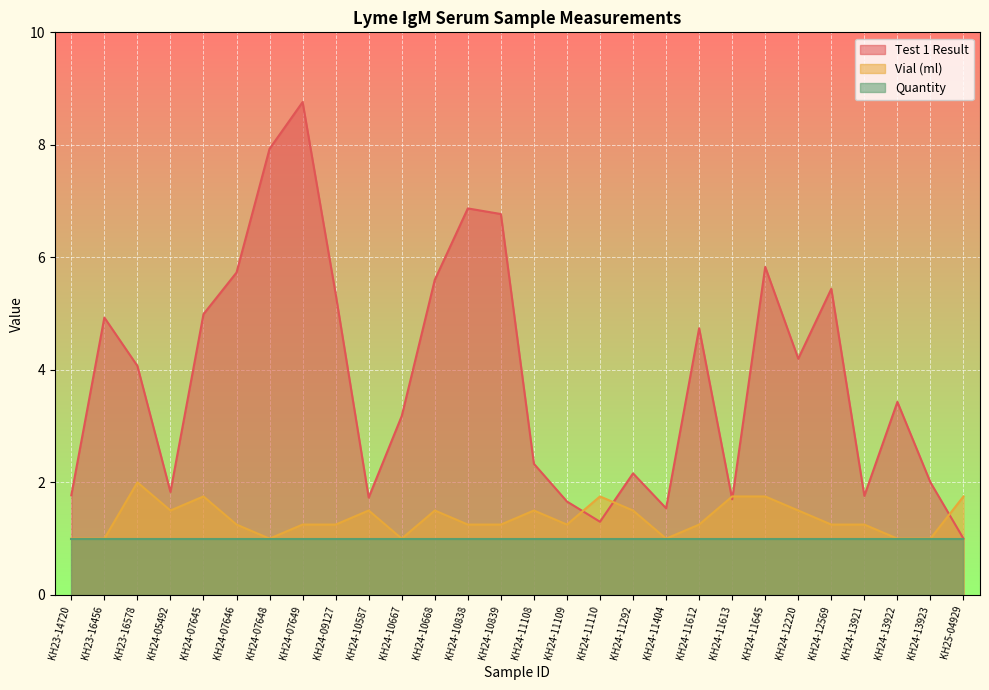

How many lines are shown in the chart?

3